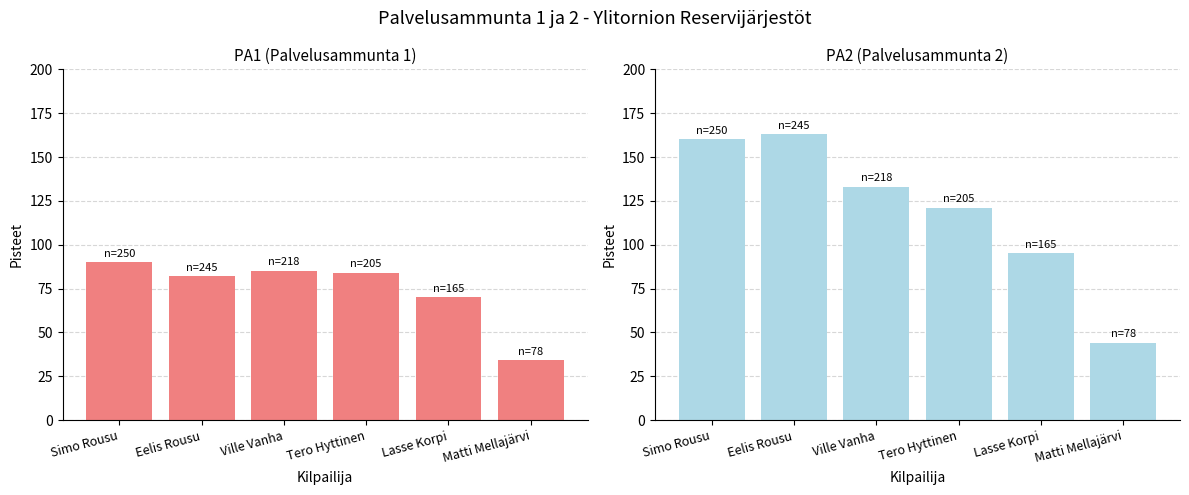

Between Ville Vanha and Matti Mellajärvi, which is larger?

Ville Vanha